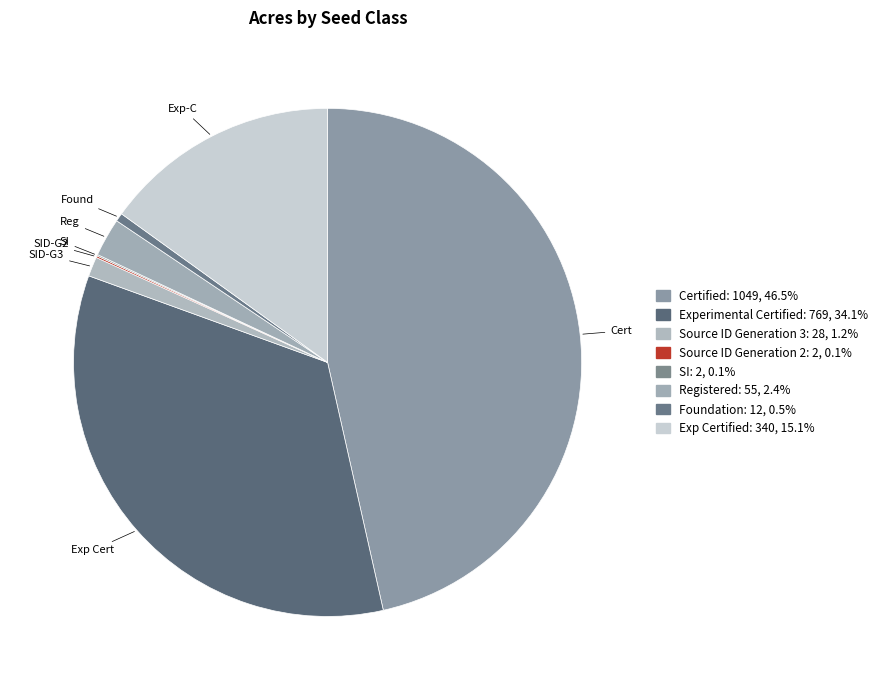

Does any single category account for the majority?

No